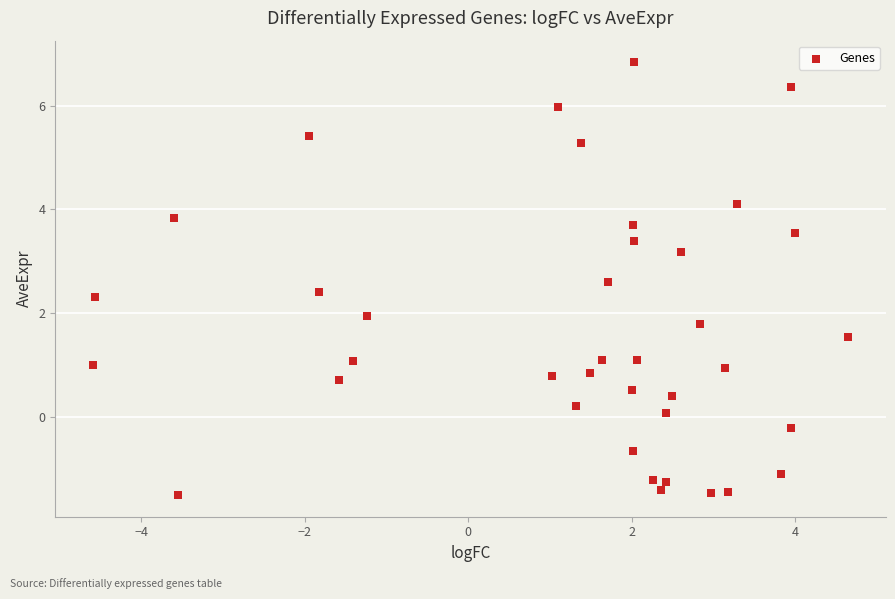

What is the range of X values (max minus min)?

9.2